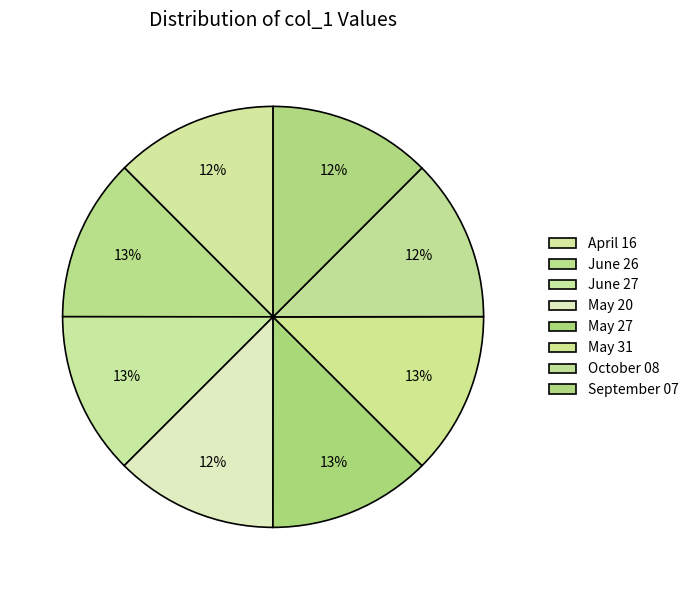

How many segments does this pie chart have?

8